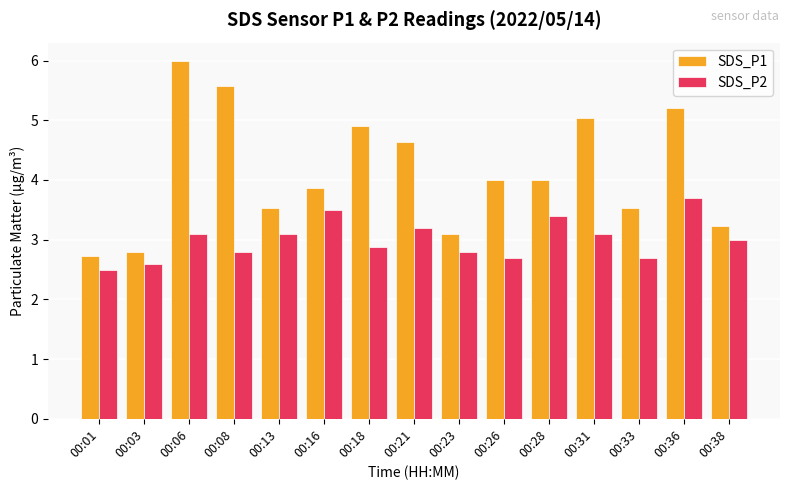

What is the sum of the SDS_P1 values at 00:33 and 00:03?

6.3